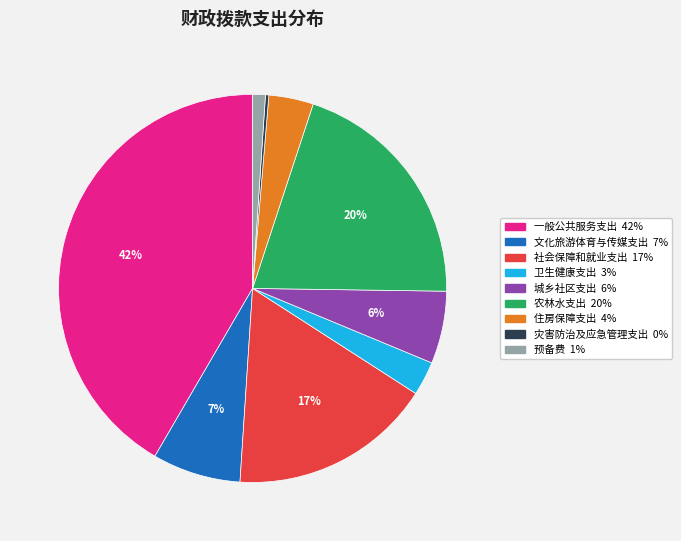

The 城乡社区支出 slice represents 6% of the pie. True or false?

True